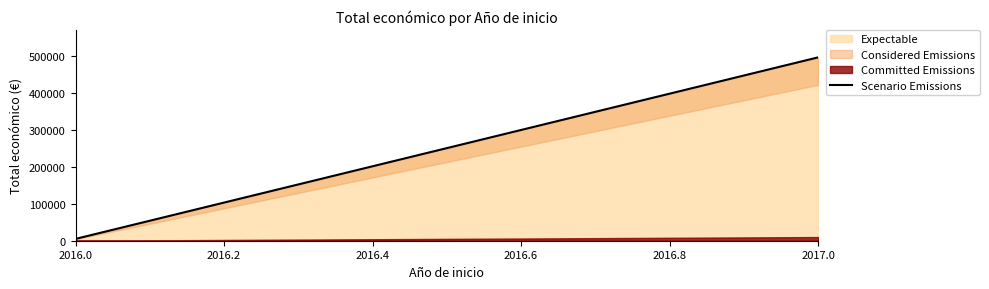

What is the sum of all values?

502483